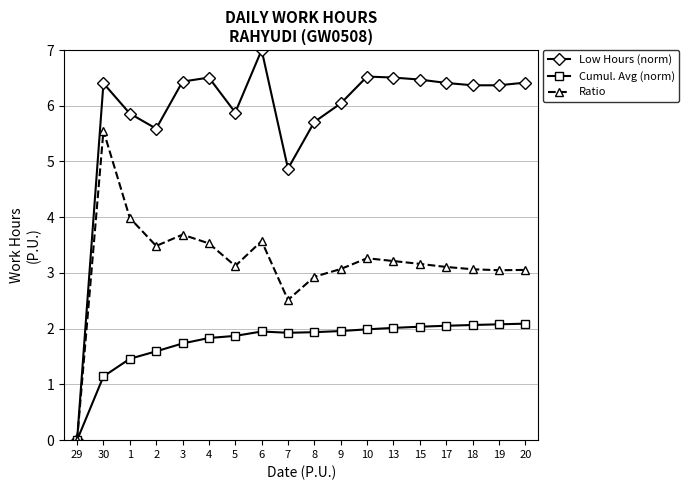

List the series in order of their overall mean, lowest first.

Cumul. Avg (norm), Ratio, Low Hours (norm)